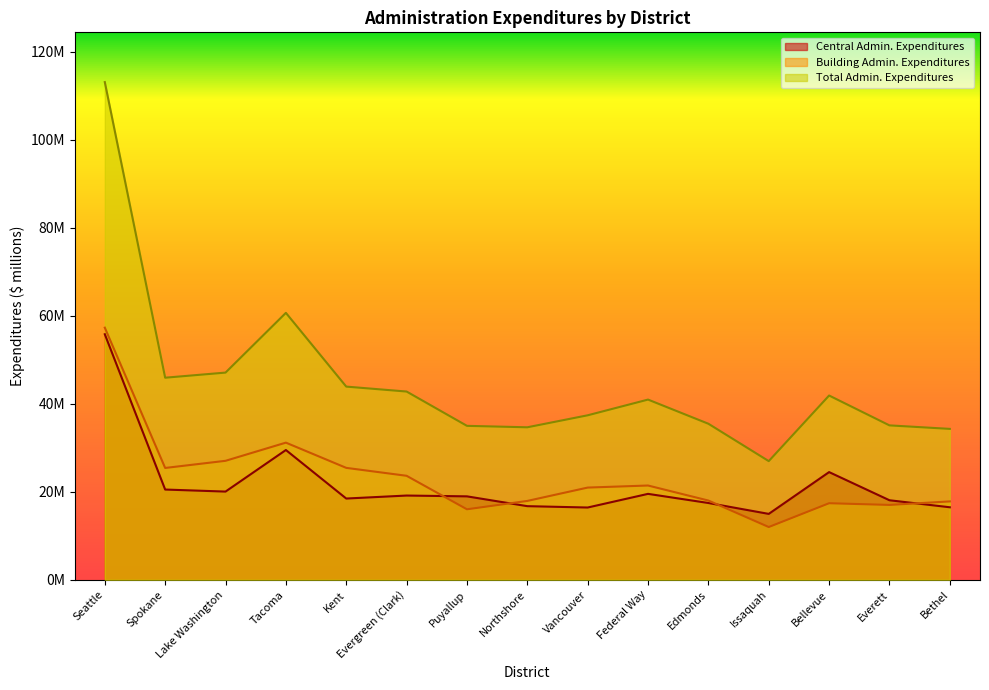

Rank the series by their maximum value, from highest to lowest.

Total Admin. Expenditures, Building Admin. Expenditures, Central Admin. Expenditures